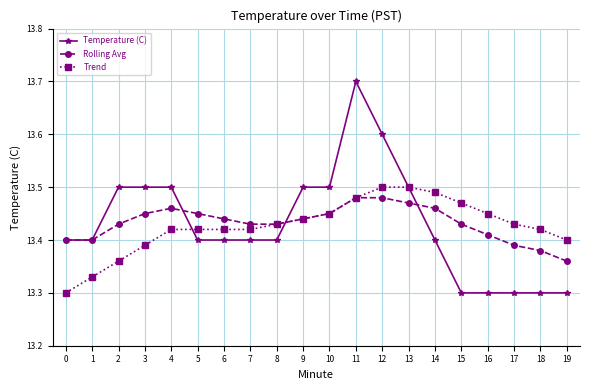

What is the total value across all series at 12?

40.6